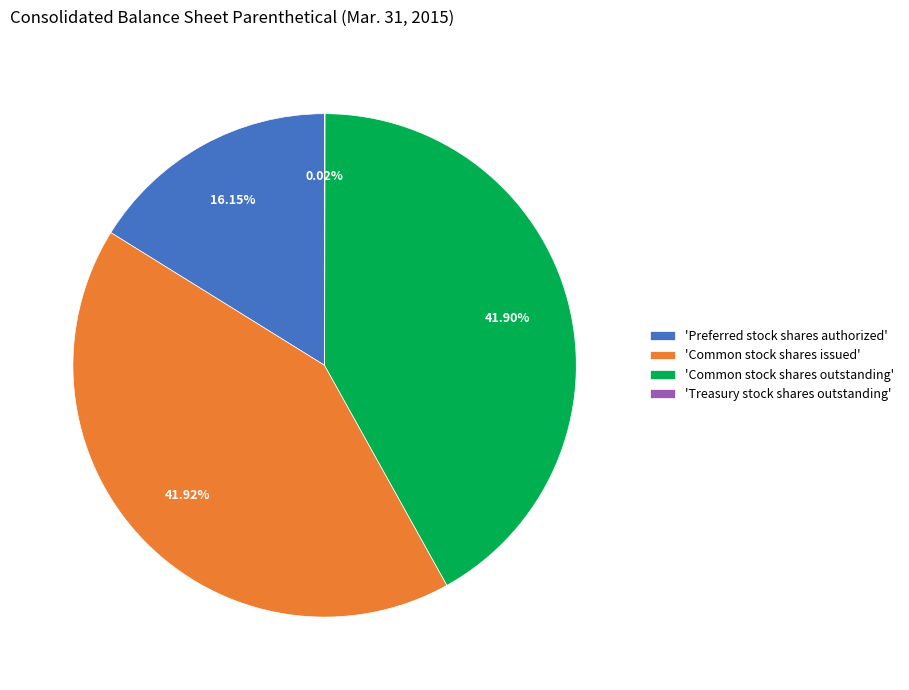

Is the sum of 'Common stock shares issued' and 'Common stock shares outstanding' greater than half?

Yes